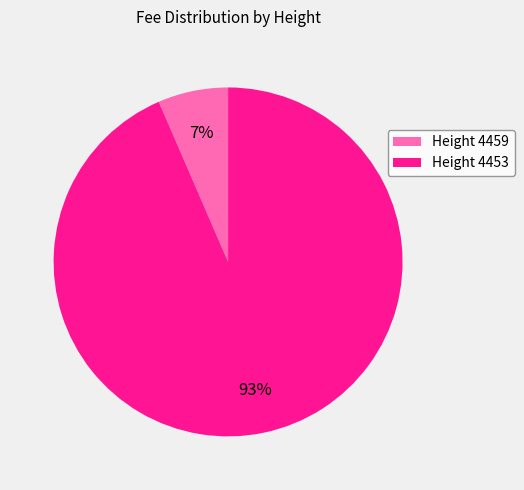

Does any single category account for the majority?

Yes